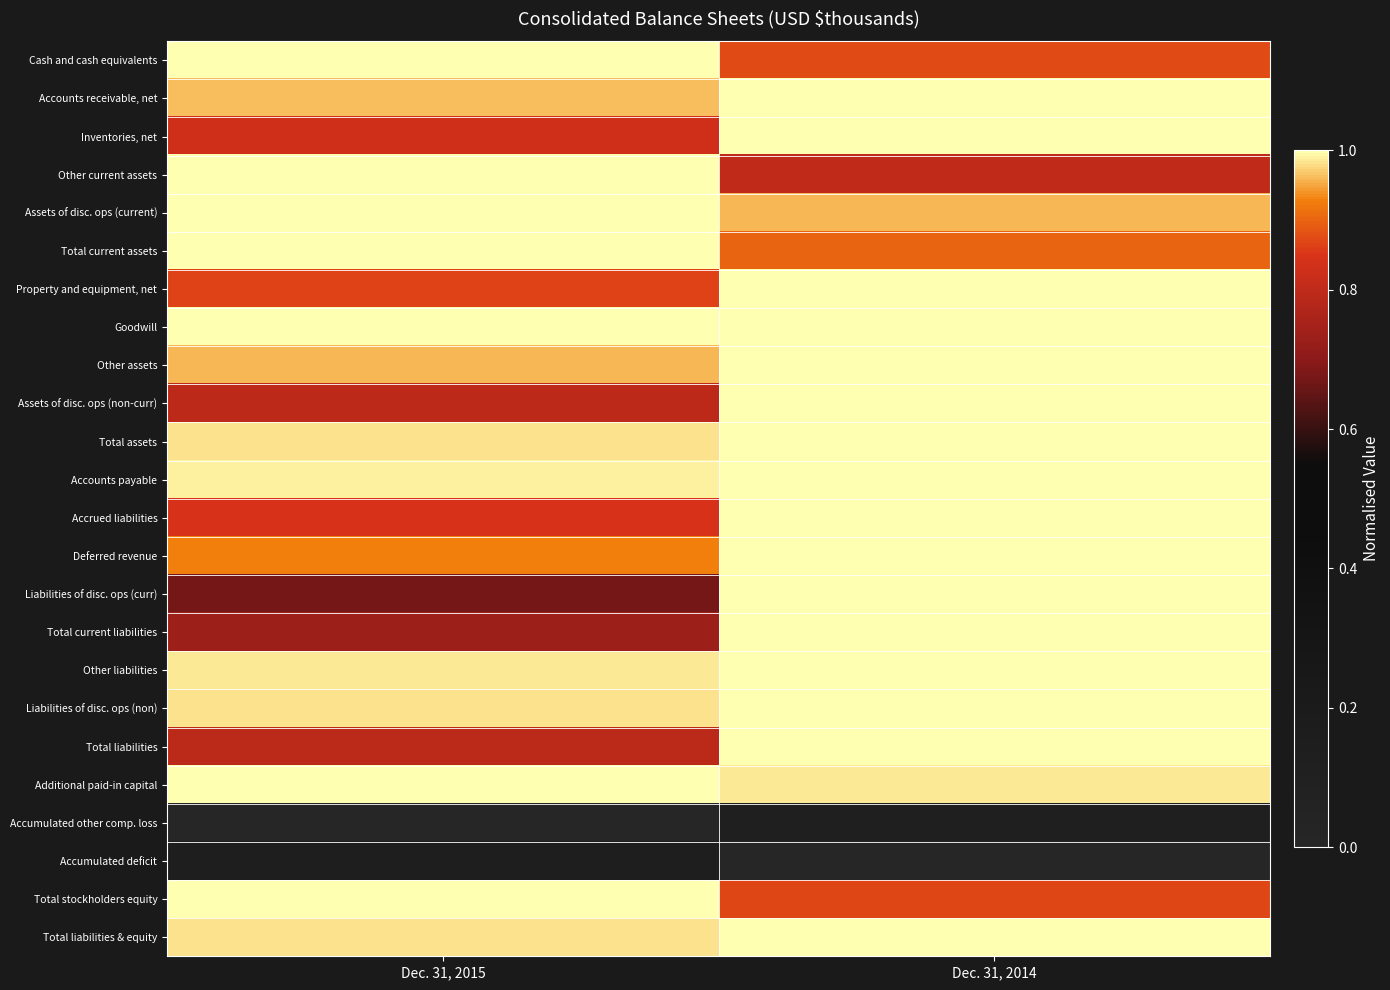

What is the total value across all series at Dec. 31, 2014?

21.5